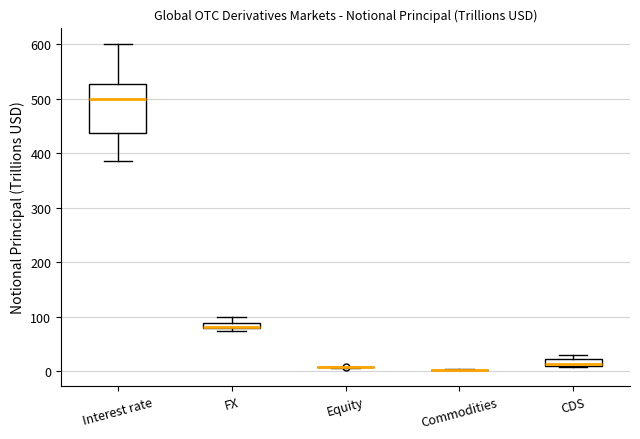

Where is the lower edge of the box for CDS on the y-axis? The values are not printed on the chart, so give them approximately, as read against the axis.

10